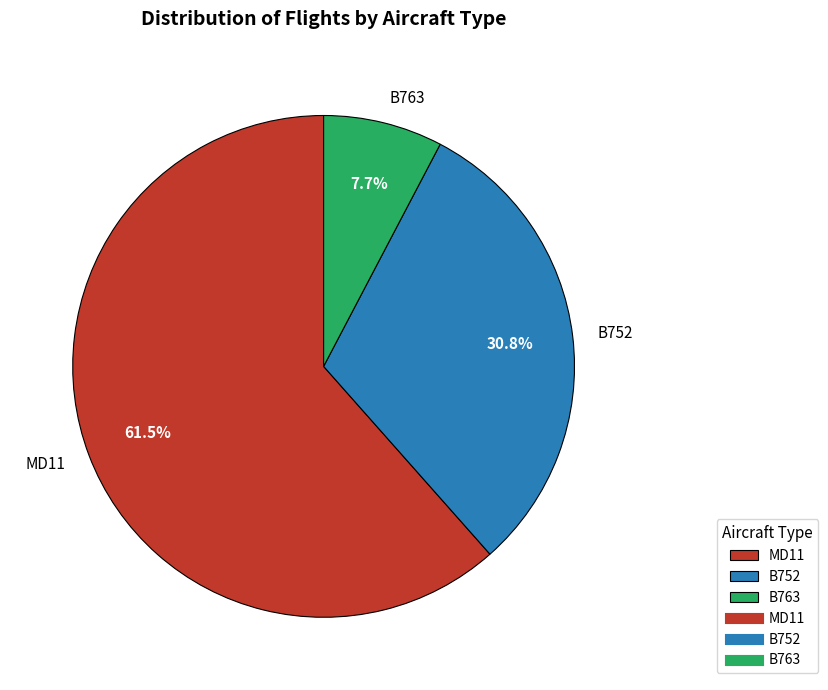

Do MD11 and B752 together represent more than half of the pie?

Yes